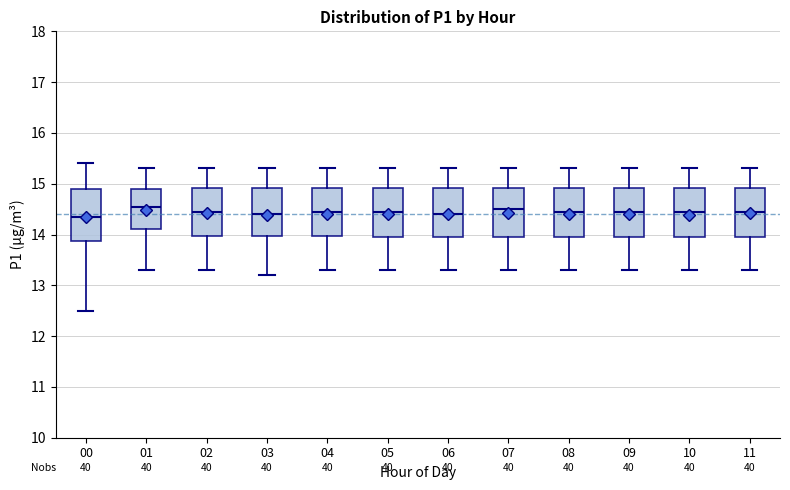

Reading left to right, read every box against the y-axis: the position of its median line, the range the box covers, and the ends of its whiskers. The values are not printed on the chart, so give them approximately, as read against the axis.

00: median 14.4, box 13.9 to 14.9, whiskers 12.5 to 15.4
01: median 14.6, box 14.1 to 14.9, whiskers 13.3 to 15.3
02: median 14.5, box 14.0 to 14.9, whiskers 13.3 to 15.3
03: median 14.4, box 14.0 to 14.9, whiskers 13.2 to 15.3
04: median 14.5, box 14.0 to 14.9, whiskers 13.3 to 15.3
05: median 14.5, box 14.0 to 14.9, whiskers 13.3 to 15.3
06: median 14.4, box 14.0 to 14.9, whiskers 13.3 to 15.3
07: median 14.5, box 14.0 to 14.9, whiskers 13.3 to 15.3
08: median 14.5, box 14.0 to 14.9, whiskers 13.3 to 15.3
09: median 14.5, box 14.0 to 14.9, whiskers 13.3 to 15.3
10: median 14.5, box 14.0 to 14.9, whiskers 13.3 to 15.3
11: median 14.5, box 14.0 to 14.9, whiskers 13.3 to 15.3